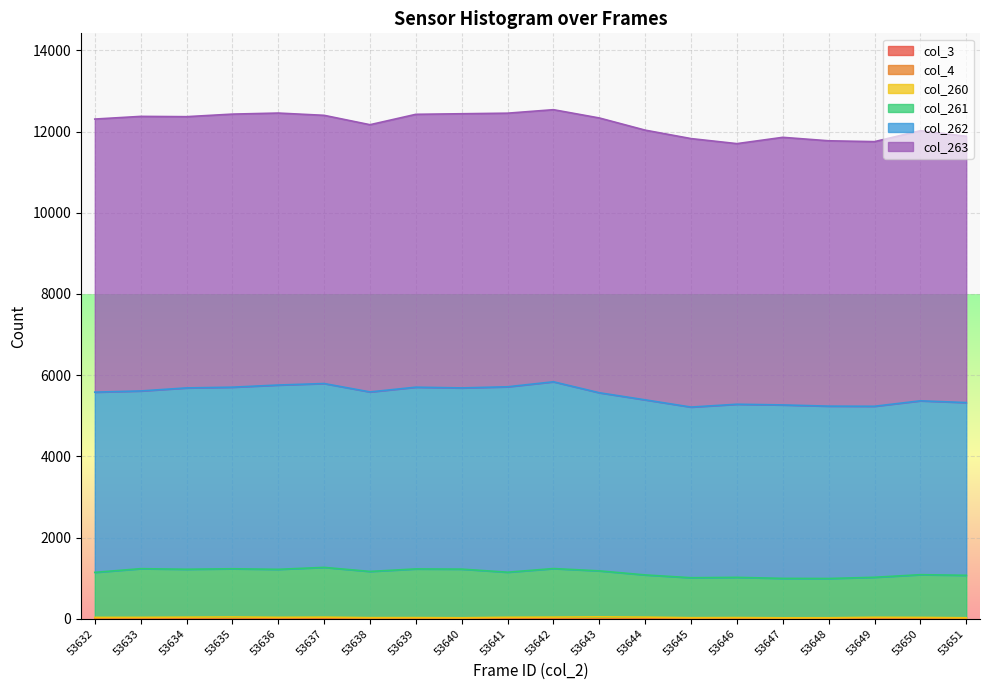

At which category does col_262 reach its first local peak?

53636